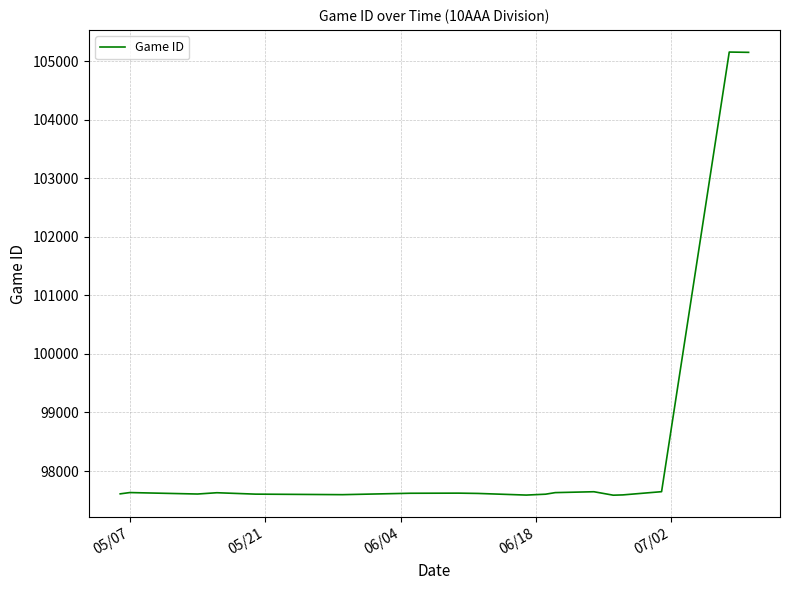

How many lines are shown in the chart?

1